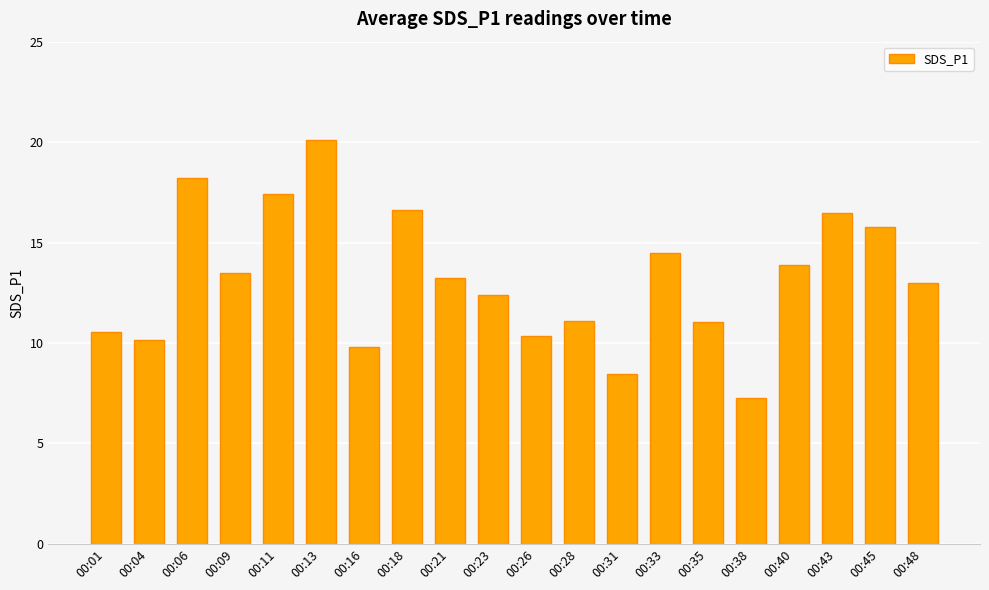

Which category has the highest value across all series?

00:13